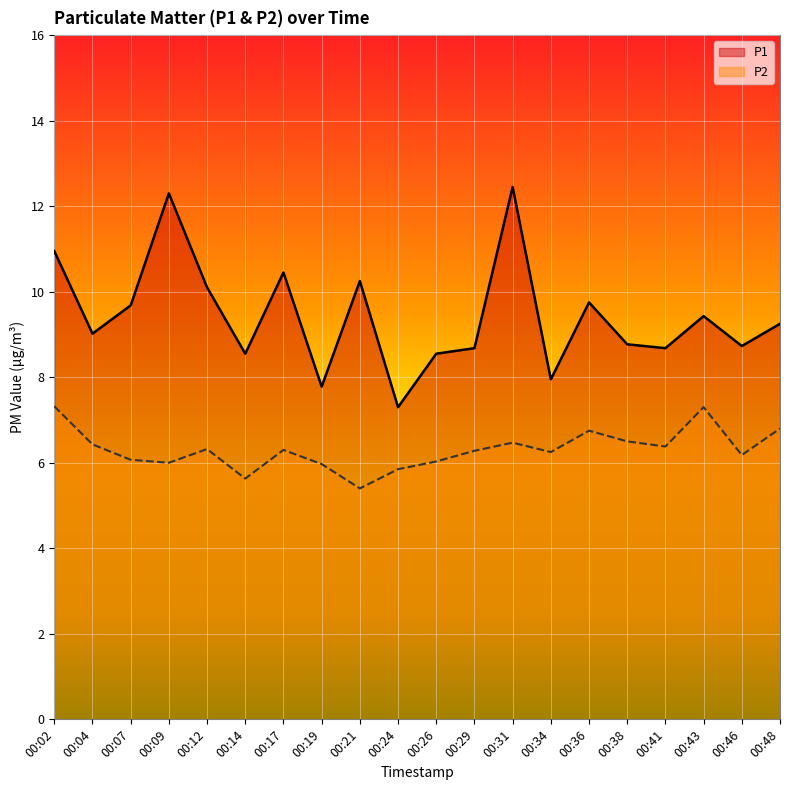

Reading left to right, what are all the values shown in this chart?

P1: 00:02=10.9	00:04=9.0	00:07=9.7	00:09=12.3	00:12=10.1	00:14=8.6	00:17=10.4	00:19=7.8	00:21=10.2	00:24=7.3	00:26=8.6	00:29=8.7	00:31=12.4	00:34=8.0	00:36=9.8	00:38=8.8	00:41=8.7	00:43=9.4	00:46=8.7	00:48=9.2
P2: 00:02=7.3	00:04=6.4	00:07=6.1	00:09=6.0	00:12=6.3	00:14=5.6	00:17=6.3	00:19=6.0	00:21=5.4	00:24=5.8	00:26=6.0	00:29=6.3	00:31=6.5	00:34=6.2	00:36=6.8	00:38=6.5	00:41=6.4	00:43=7.3	00:46=6.2	00:48=6.8